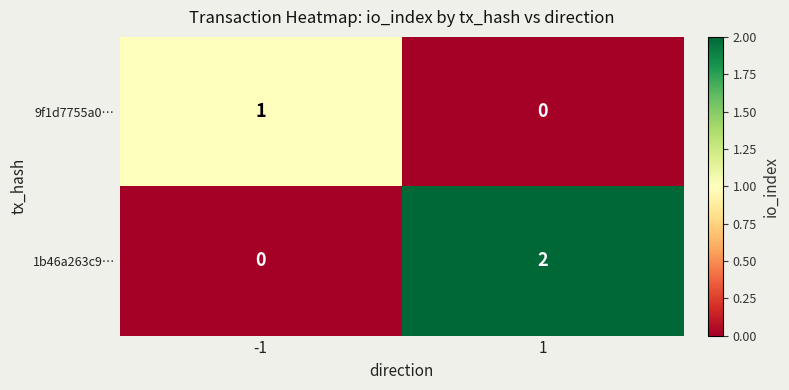

What is the total value across all series at -1?

1